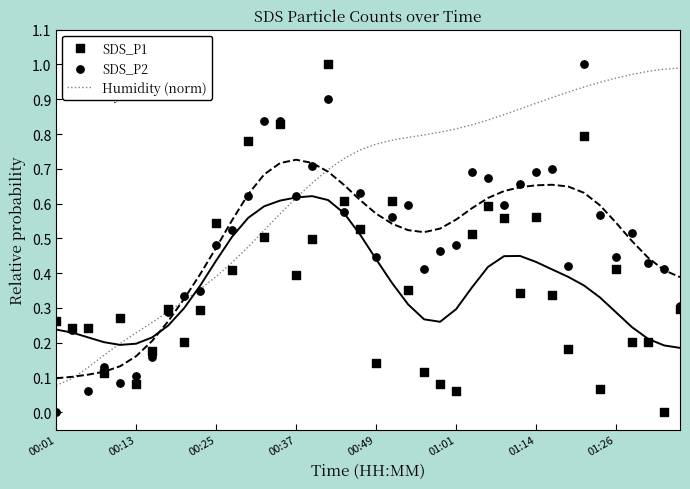

Which series contains the highest Y value?

SDS_P1